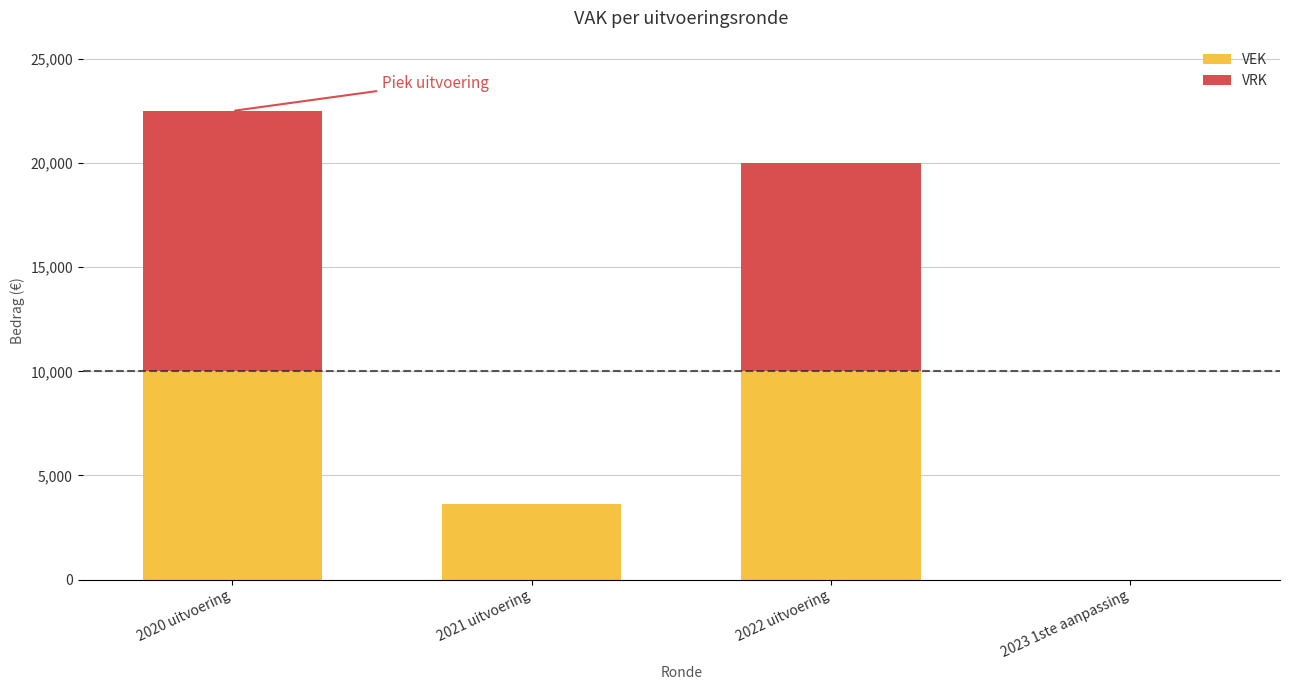

Does the chart contain stacked bars?

Yes